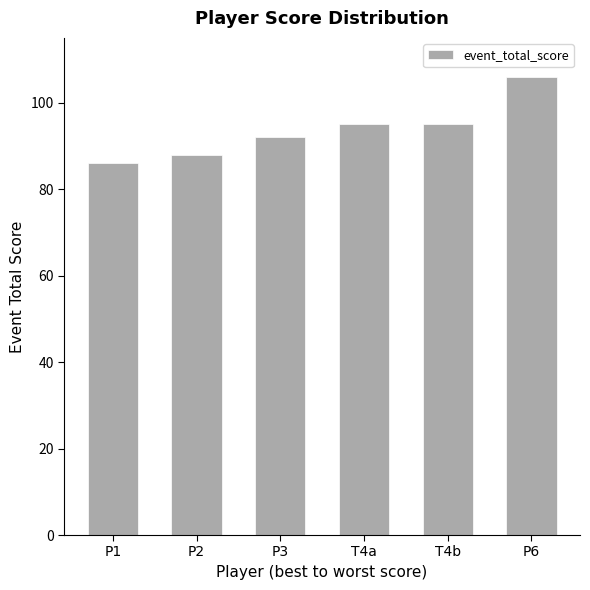

Reading left to right, what are all the values shown in this chart?

P1=86	P2=88	P3=92	T4a=95	T4b=95	P6=106